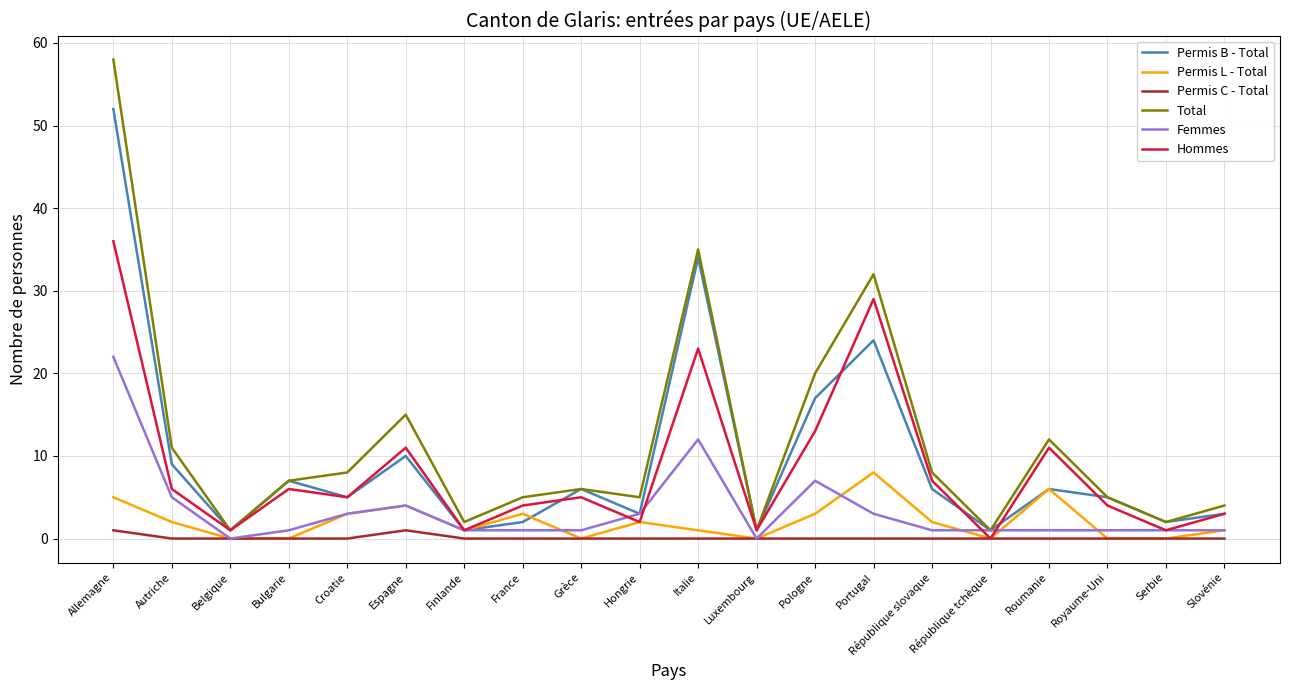

List the series in order of their peak value, lowest first.

Permis C - Total, Permis L - Total, Femmes, Hommes, Permis B - Total, Total